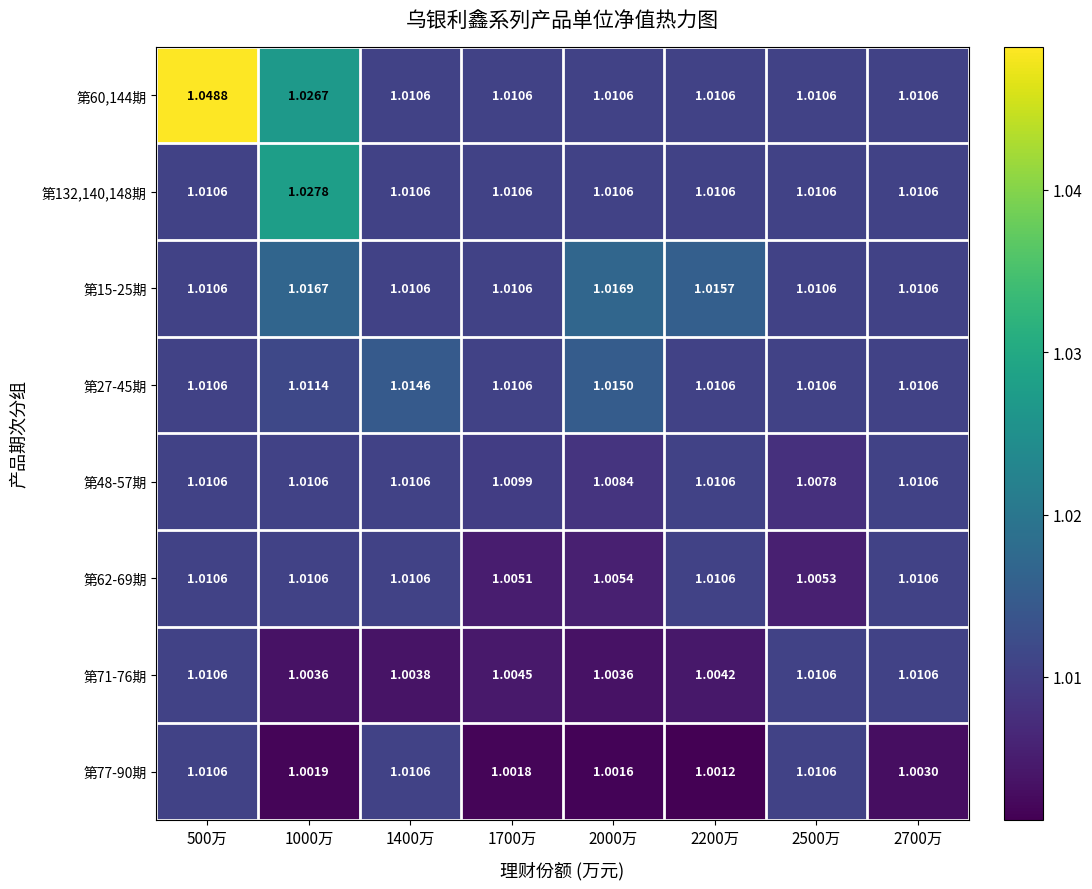

How many series are shown in this chart?

8